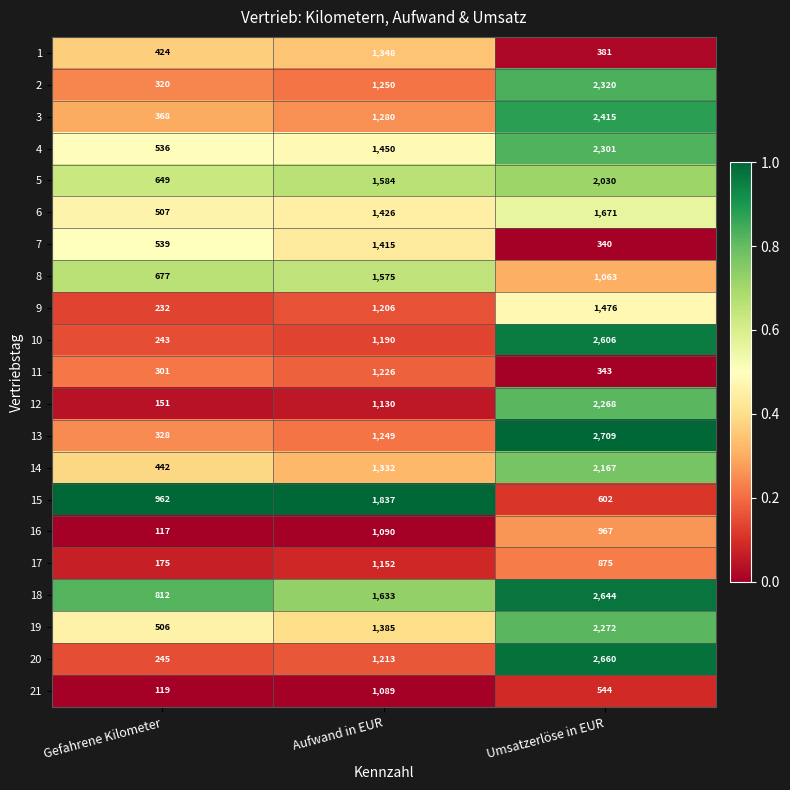

Which label corresponds to the largest value in the chart?

Umsatzerlöse in EUR